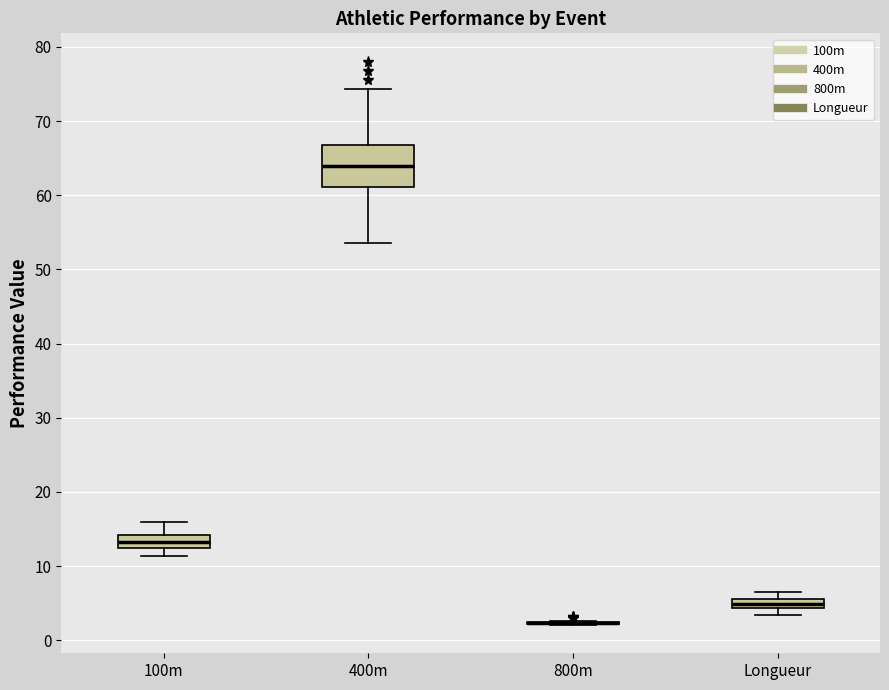

Where is the lower edge of the box for 400m on the y-axis? The values are not printed on the chart, so give them approximately, as read against the axis.

61